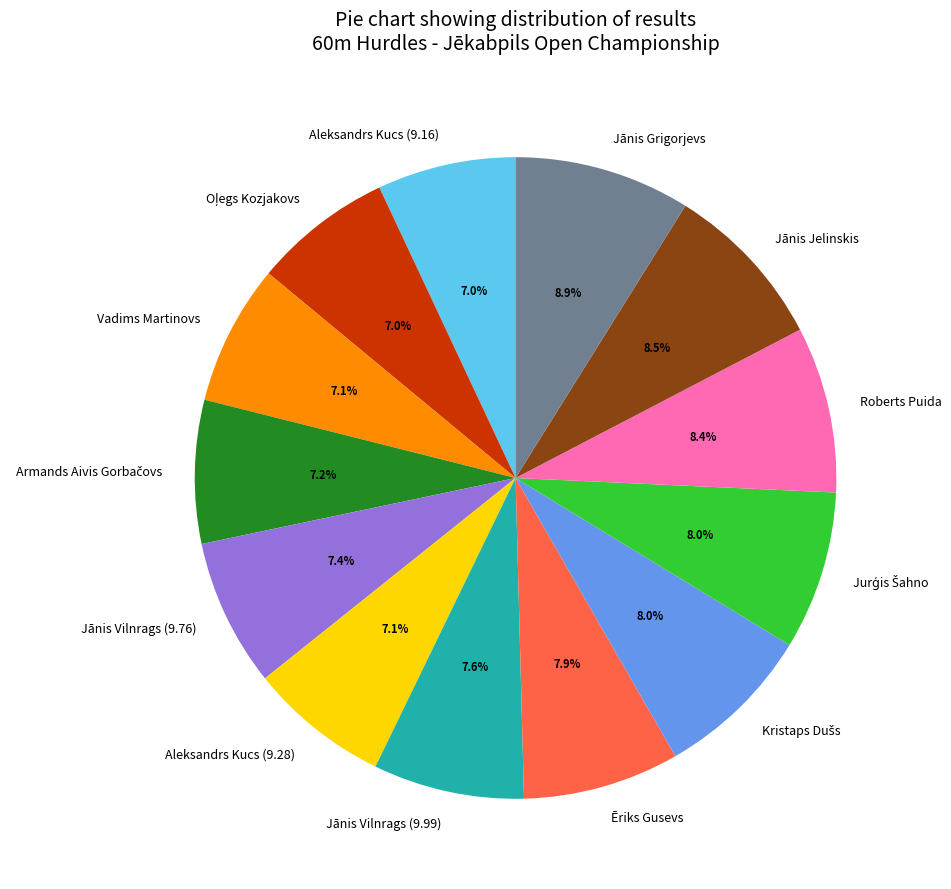

Is there any slice that represents more than half of the pie?

No